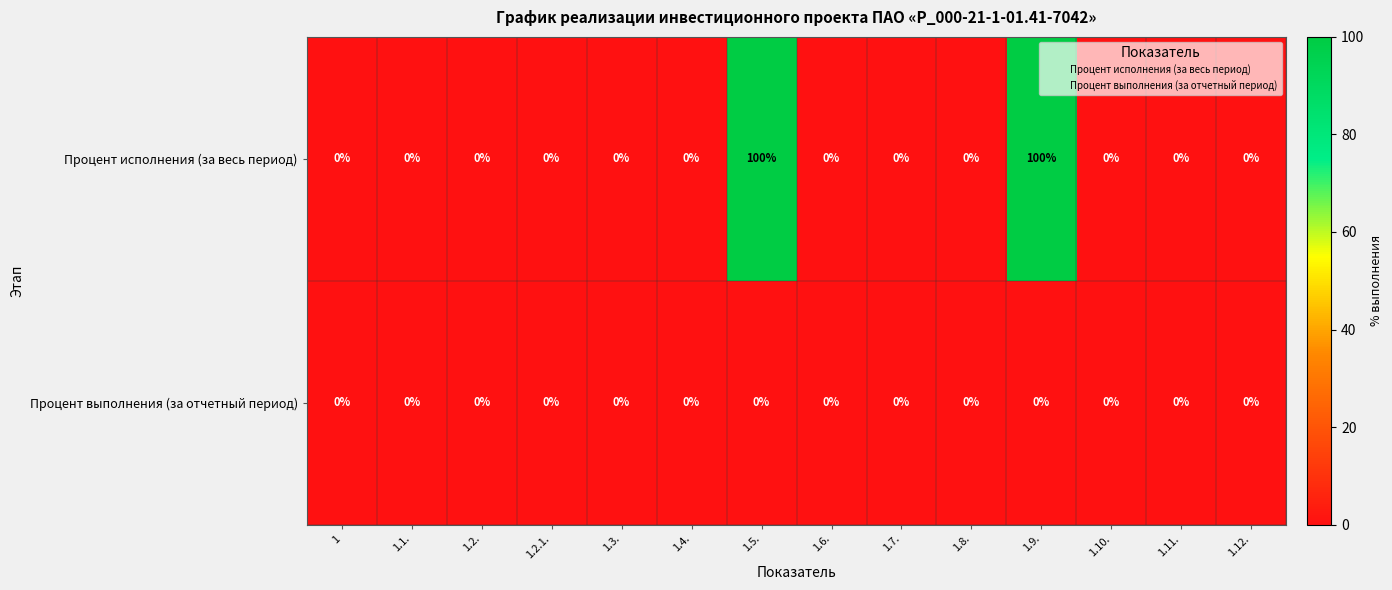

What is the difference between the maximum and minimum values in the Процент исполнения (за весь период) series?

100